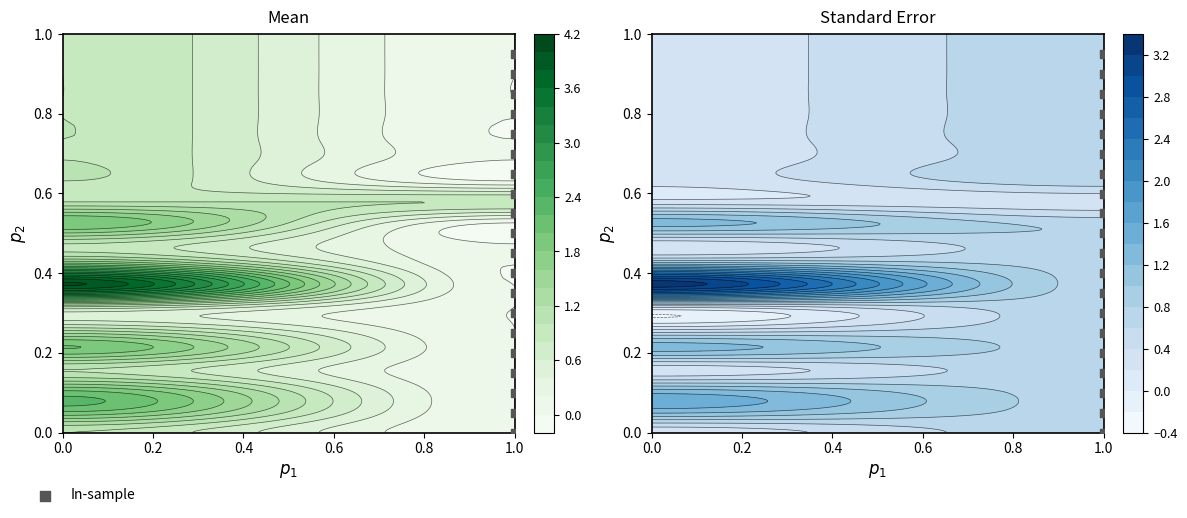

How many values are above zero?

19